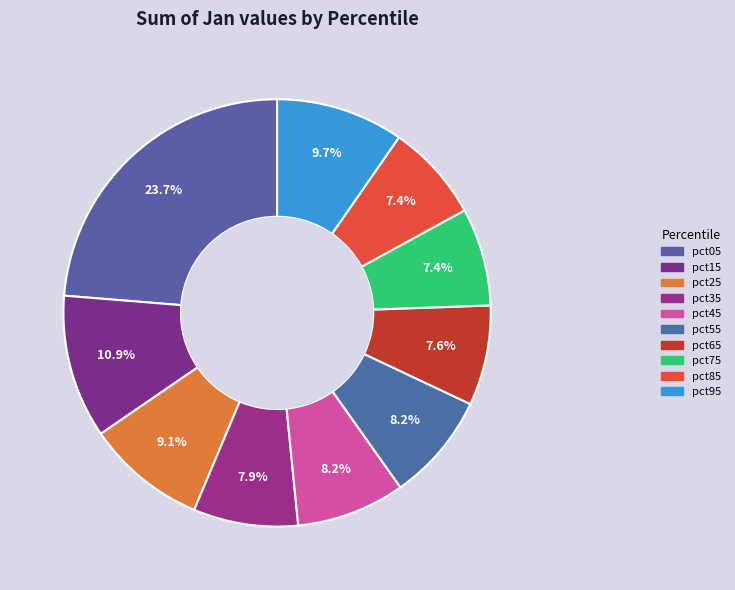

Count the number of slices in the pie.

10